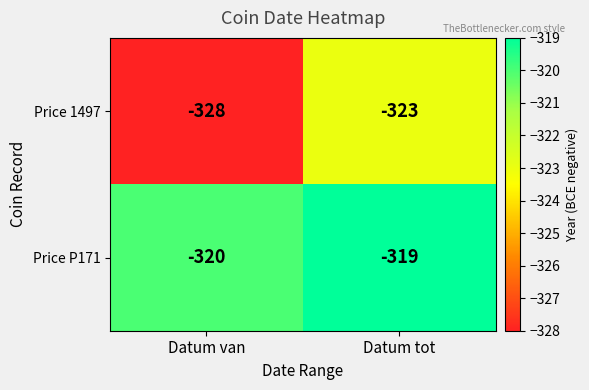

What is the minimum value for Price P171?

-320